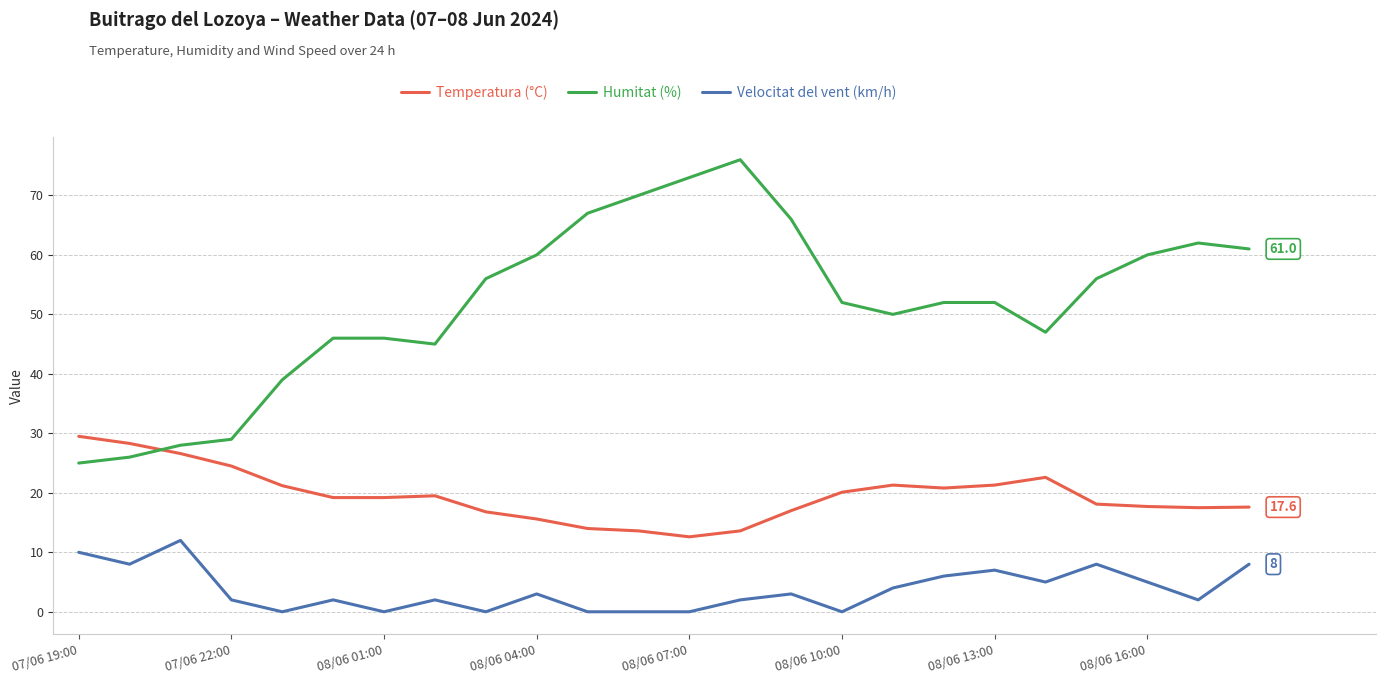

Which series has the largest range (max minus min)?

Humitat (%)